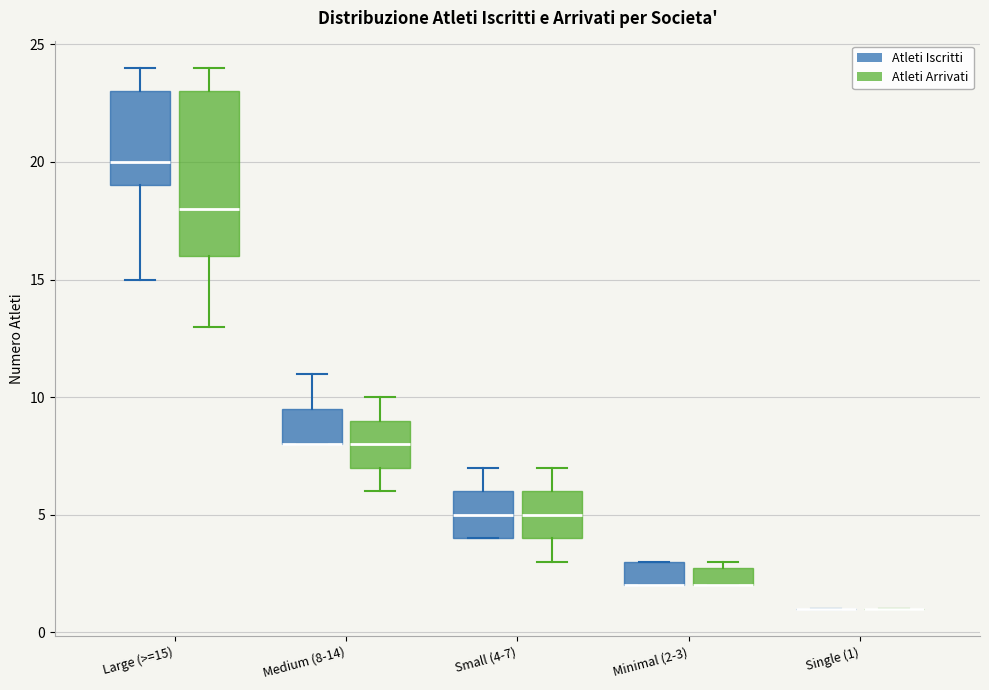

Comparing the boxes themselves (not the whiskers), which one is the tallest?

Large (>=15) (Atleti Arrivati)